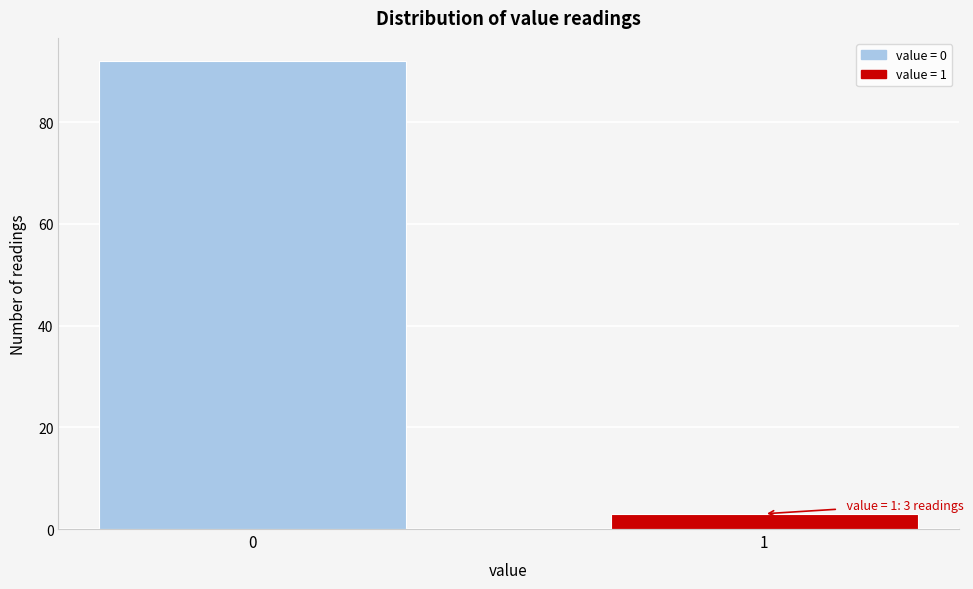

Reading left to right, what are all the values shown in this chart?

0=92	1=3